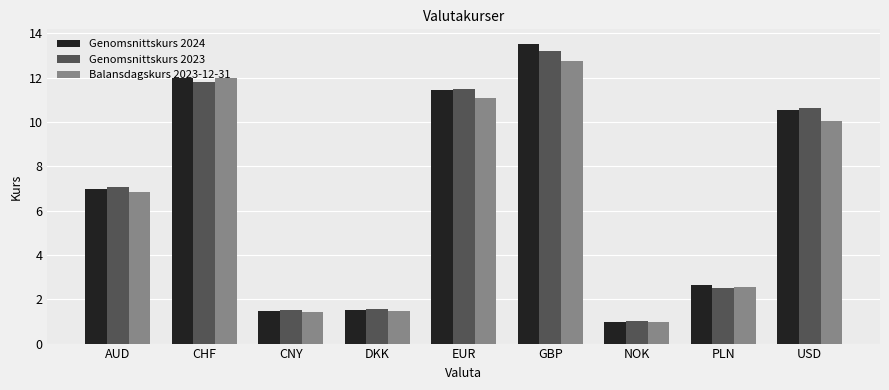

Is it true that Balansdagskurs 2023-12-31 equals 12.8 at GBP?

True